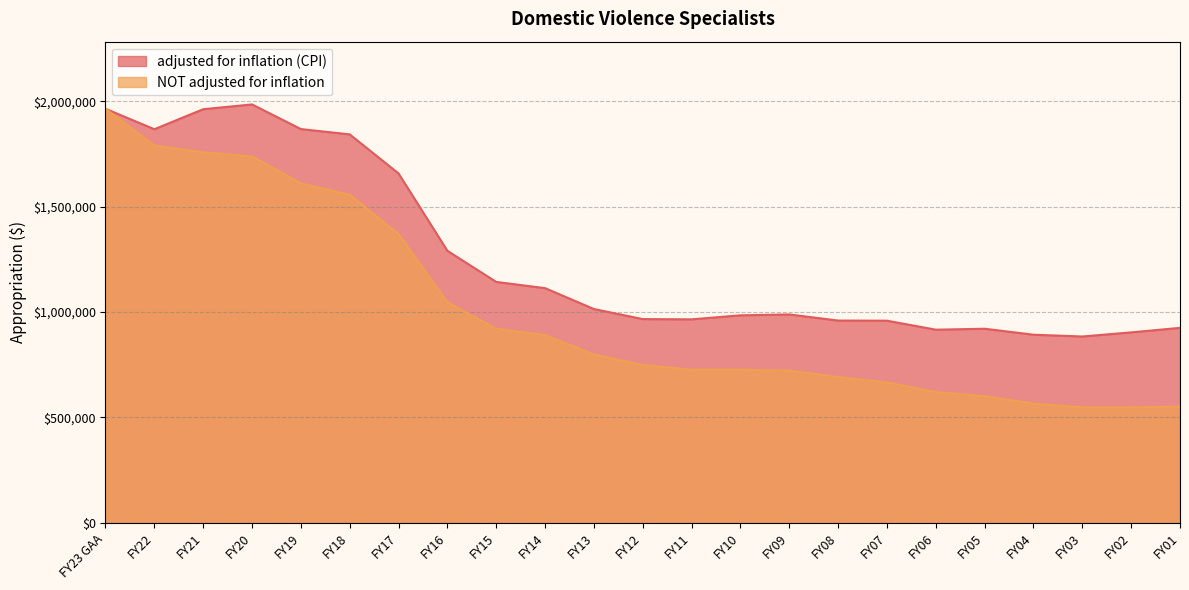

True or false: NOT adjusted for inflation and adjusted for inflation (CPI) intersect in this chart.

False